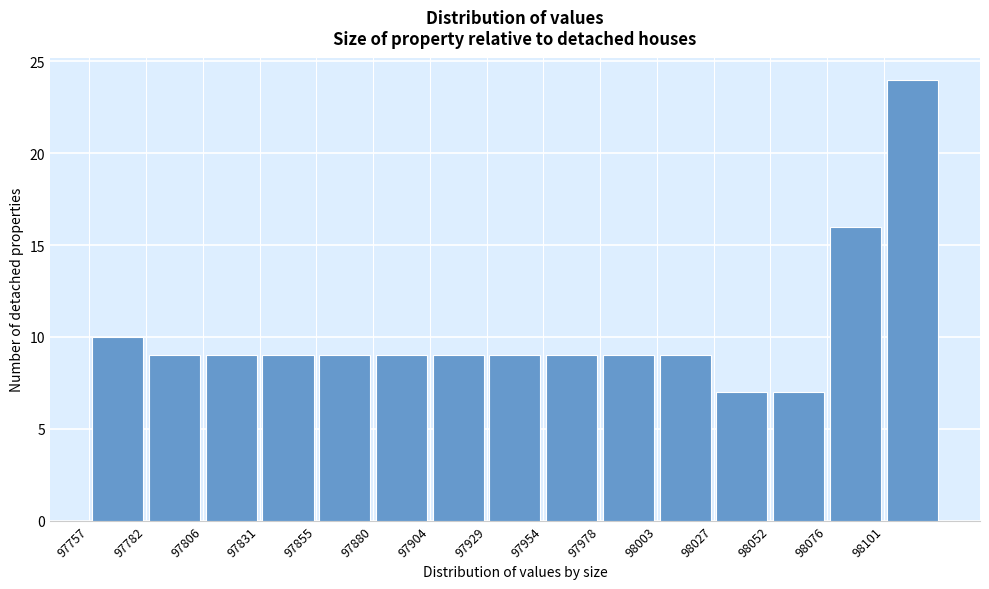

Reading left to right, transcribe this chart: for each bar, give the range it covers on the x-axis and its height. Neither the bar edges nor the heights are printed on the chart, so give them approximately, as read against the axes.

97755 to 97780: 10
97780 to 97805: 9
97805 to 97830: 9
97830 to 97855: 9
97855 to 97880: 9
97880 to 97905: 9
97905 to 97930: 9
97930 to 97955: 9
97955 to 97980: 9
97980 to 98005: 9
98005 to 98025: 9
98025 to 98050: 7
98050 to 98075: 7
98075 to 98100: 16
98100 to 98125: 24